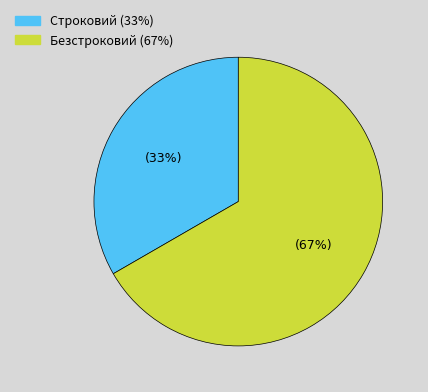

How many segments does this pie chart have?

2